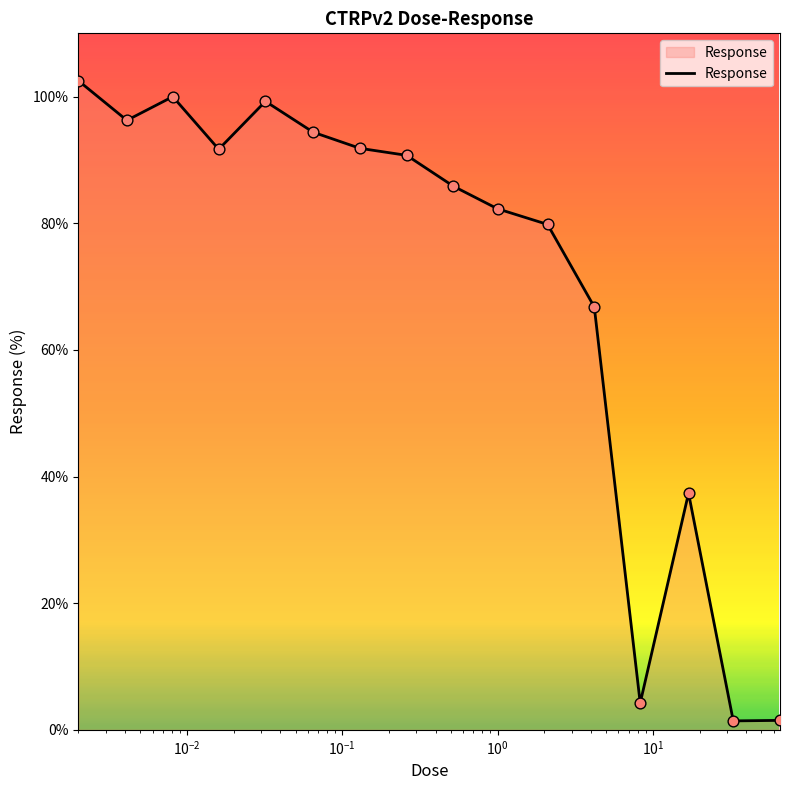

What is the difference between the maximum and minimum values?

101.1